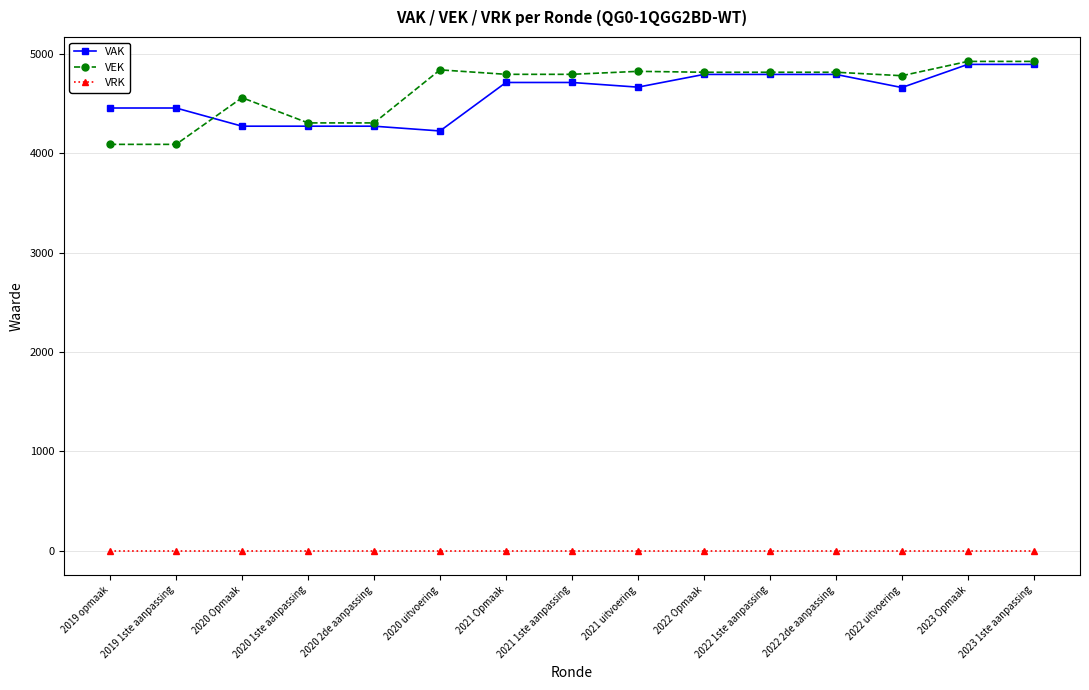

The VAK series shows 6134 at 2020 2de aanpassing. True or false?

False